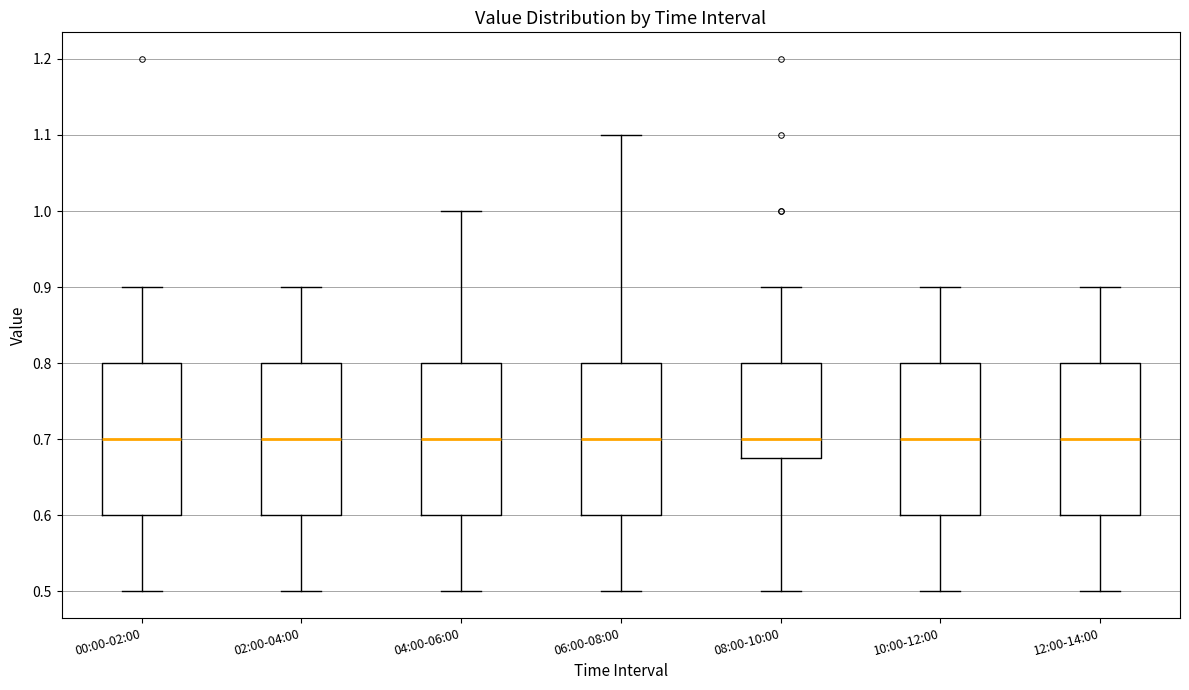

Reading left to right, read every box against the y-axis: the position of its median line, the range the box covers, and the ends of its whiskers. The values are not printed on the chart, so give them approximately, as read against the axis.

00:00-02:00: median 0.70, box 0.60 to 0.80, whiskers 0.50 to 0.90
02:00-04:00: median 0.70, box 0.60 to 0.80, whiskers 0.50 to 0.90
04:00-06:00: median 0.70, box 0.60 to 0.80, whiskers 0.50 to 1.00
06:00-08:00: median 0.70, box 0.60 to 0.80, whiskers 0.50 to 1.10
08:00-10:00: median 0.70, box 0.68 to 0.80, whiskers 0.50 to 0.90
10:00-12:00: median 0.70, box 0.60 to 0.80, whiskers 0.50 to 0.90
12:00-14:00: median 0.70, box 0.60 to 0.80, whiskers 0.50 to 0.90